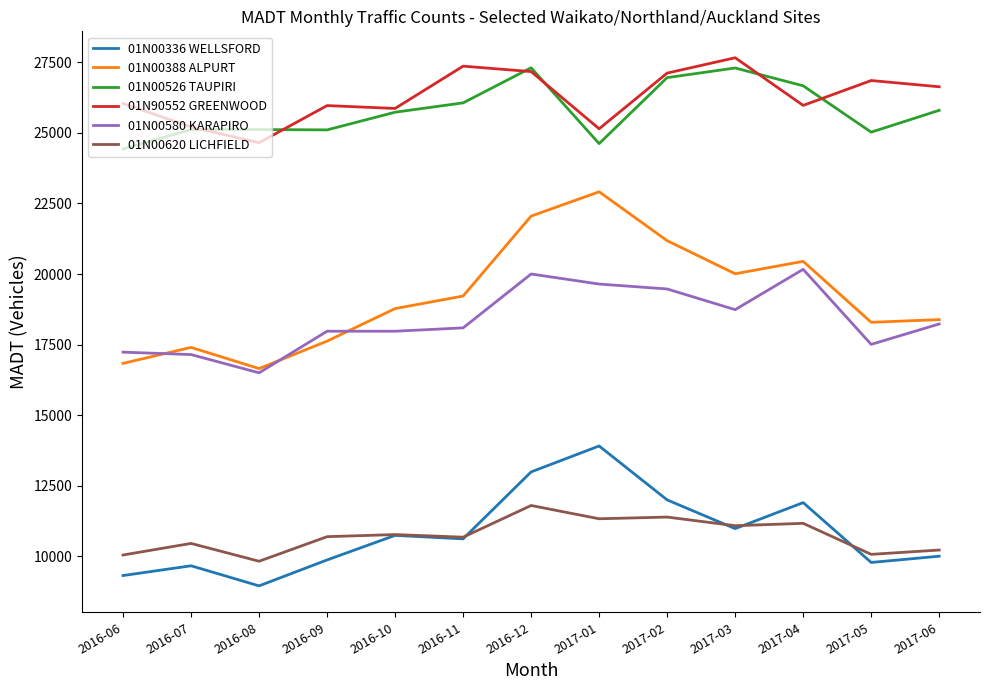

Which series changed the most between 2016-07 and 2016-10?

01N00388 ALPURT